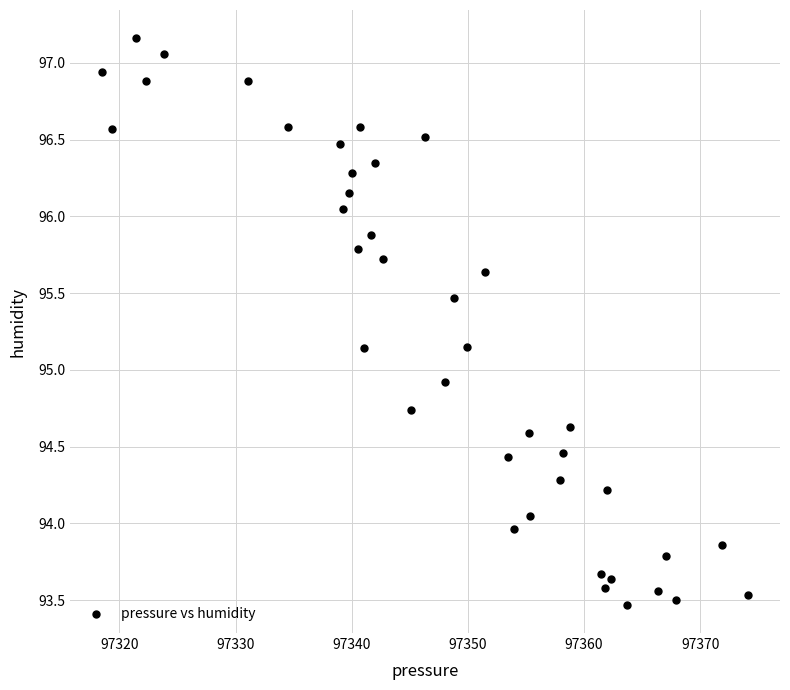

What Y value in the scatter plot is closest to 95?

94.9